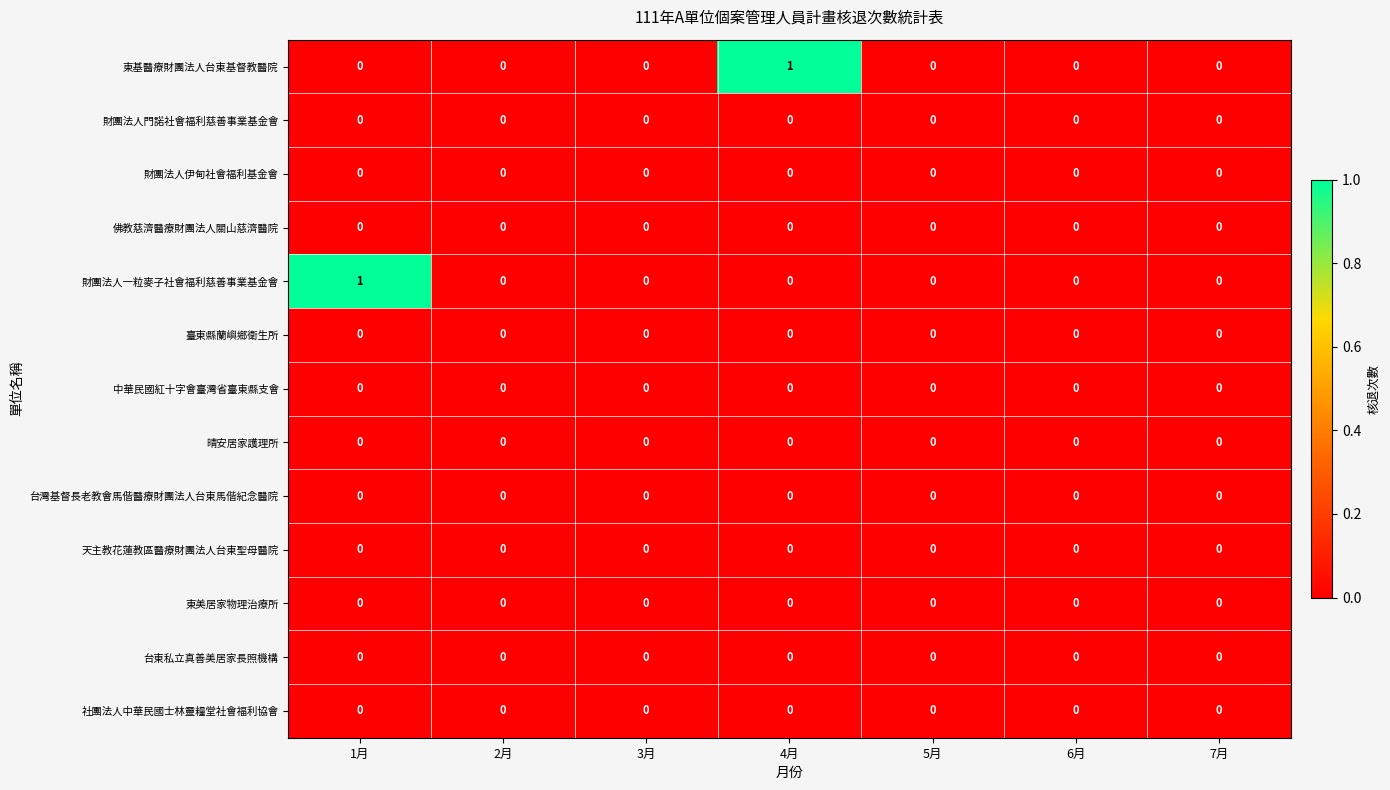

Between 4月 and 7月, which series saw the biggest shift?

東基醫療財團法人台東基督教醫院